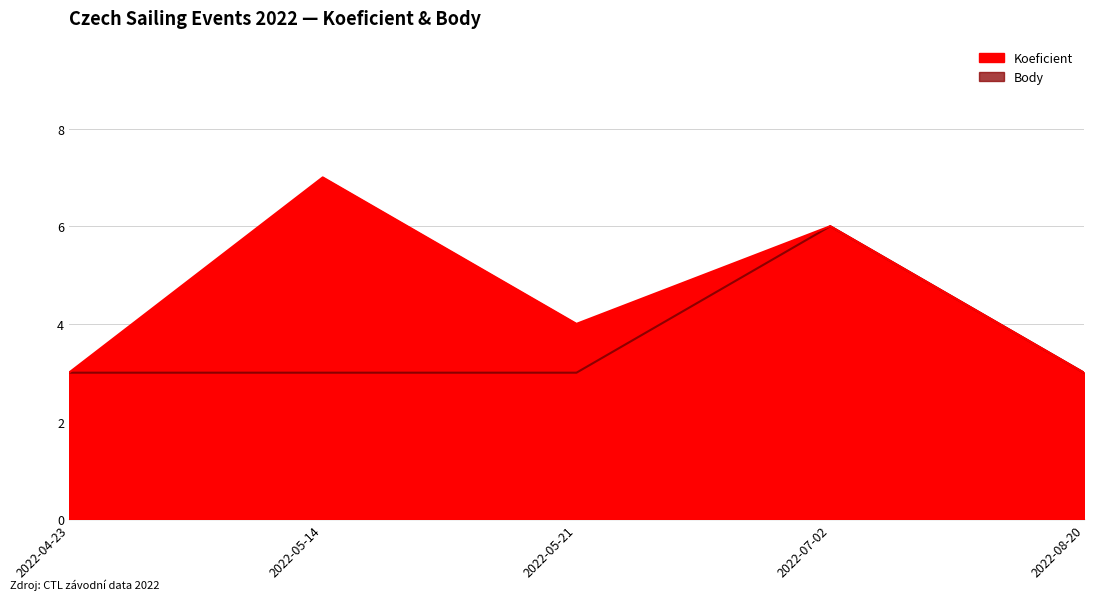

The value of Body at 2022-04-23 is 5. True or false?

False